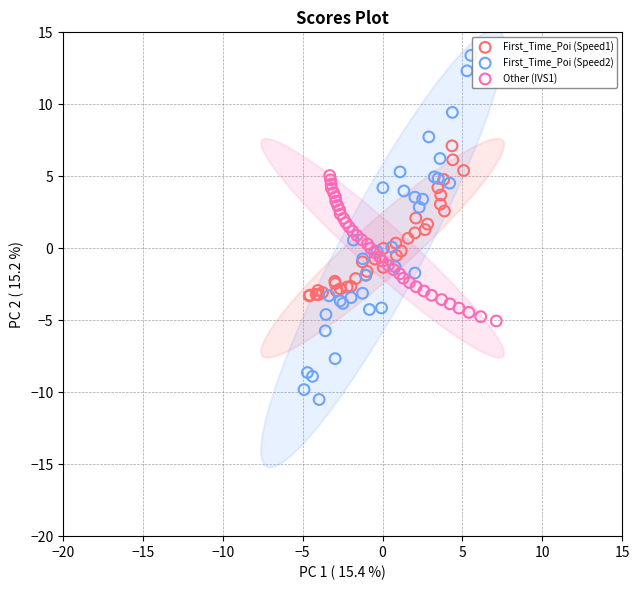

Which series contains the lowest Y value?

First_Time_Poi (Speed2)